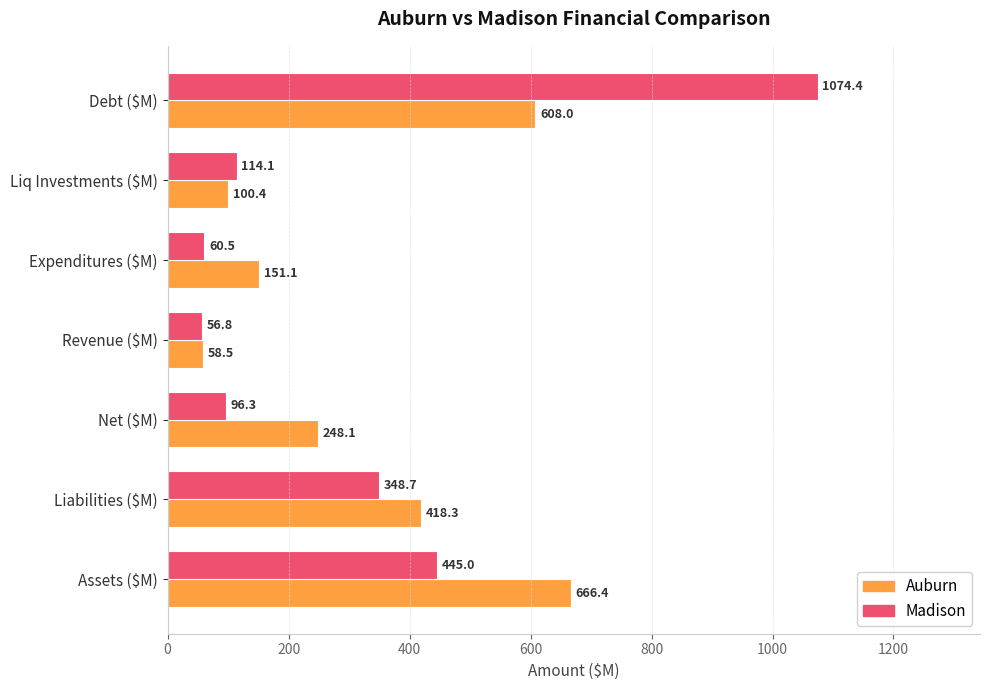

How many data points does each series have?

7